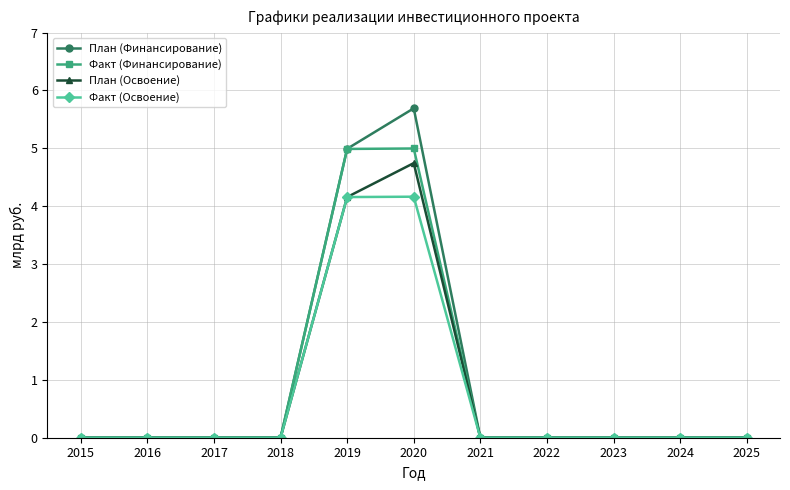

True or false: Факт (Финансирование) has a value of 0.0 at 2015.

True